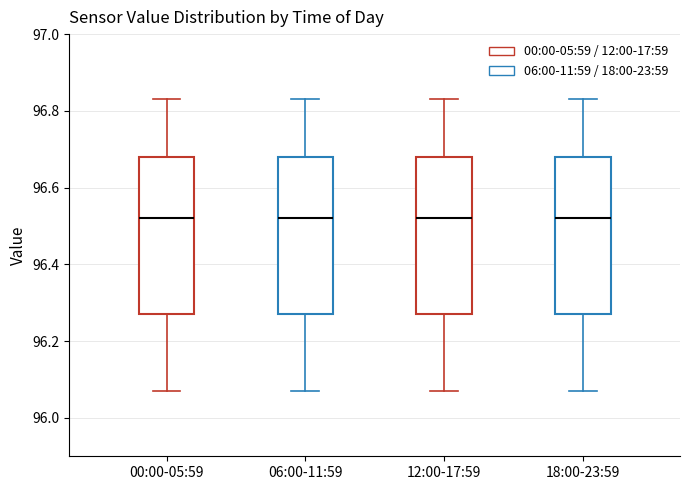

Reading left to right, read every box against the y-axis: the position of its median line, the range the box covers, and the ends of its whiskers. The values are not printed on the chart, so give them approximately, as read against the axis.

00:00-05:59: median 96.52, box 96.28 to 96.68, whiskers 96.08 to 96.84
06:00-11:59: median 96.52, box 96.28 to 96.68, whiskers 96.08 to 96.84
12:00-17:59: median 96.52, box 96.28 to 96.68, whiskers 96.08 to 96.84
18:00-23:59: median 96.52, box 96.28 to 96.68, whiskers 96.08 to 96.84